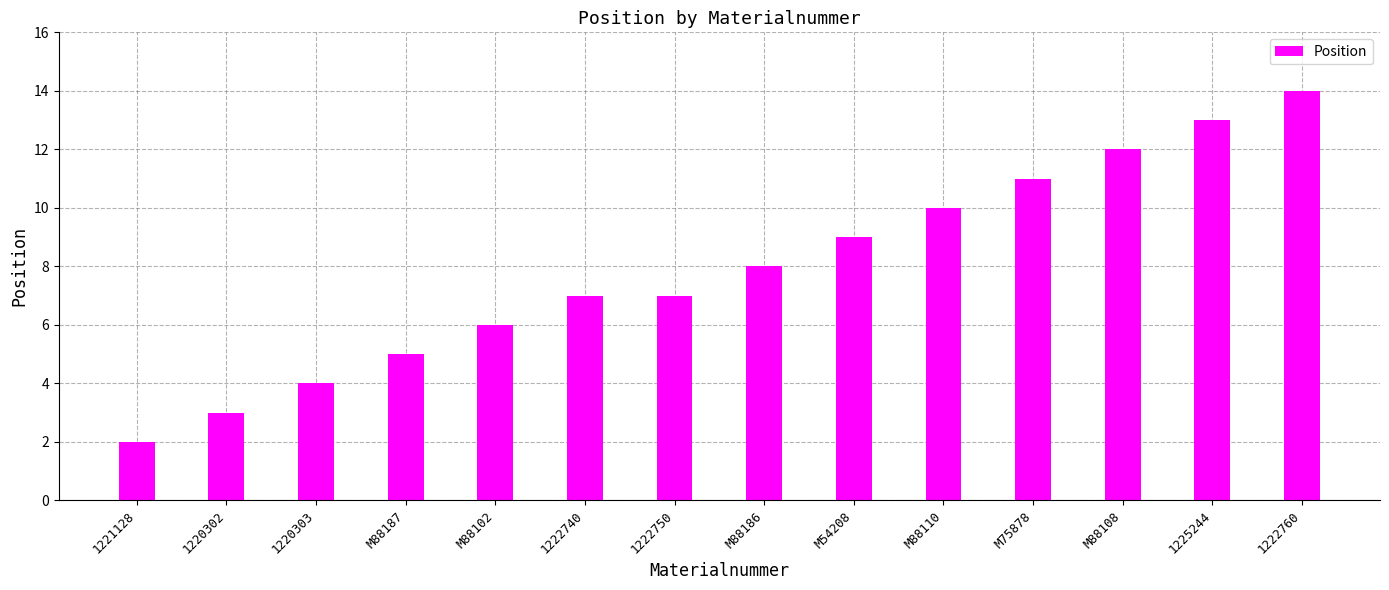

Is it true that the value at M54208 is 5?

False